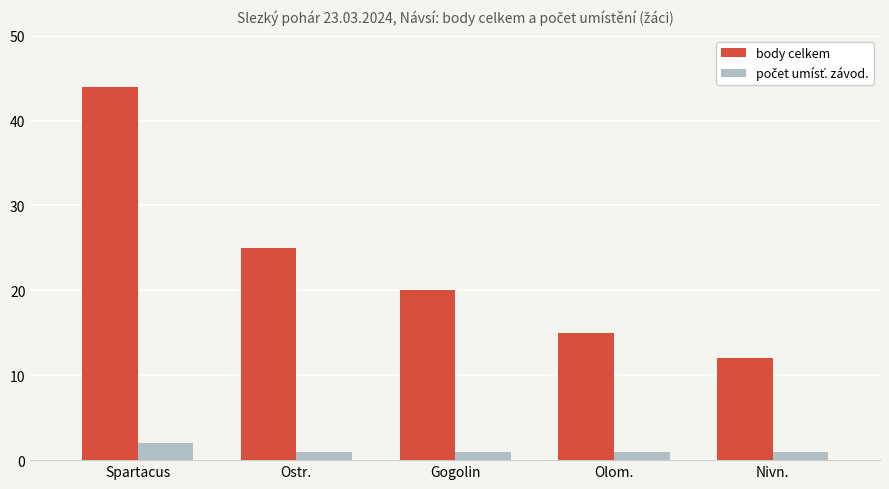

What is the total value across all series at Ostr.?

26